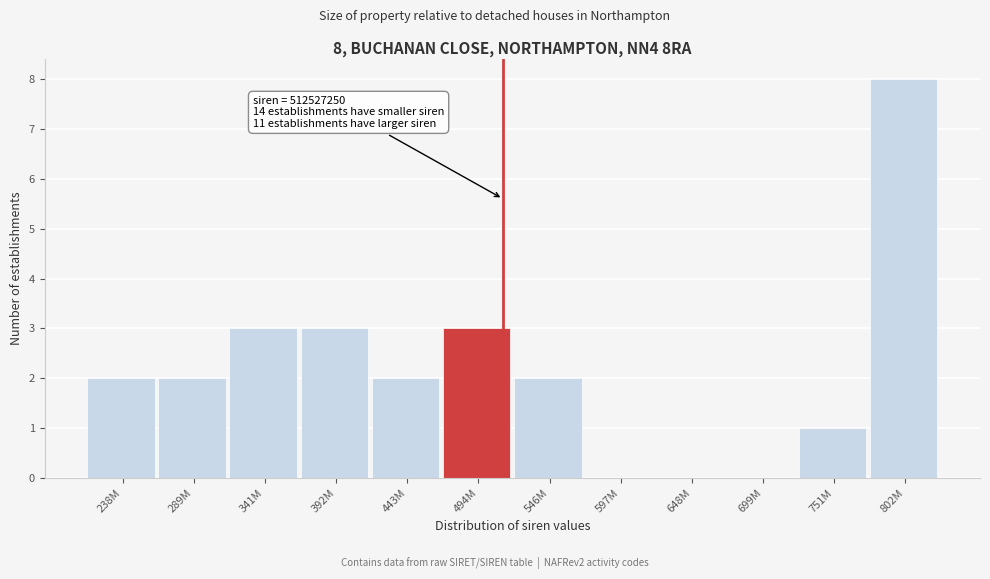

Reading left to right, extract all data points from this chart.

238M=2	289M=2	341M=3	392M=3	443M=2	494M=3	546M=2	597M=0	648M=0	699M=0	751M=1	802M=8